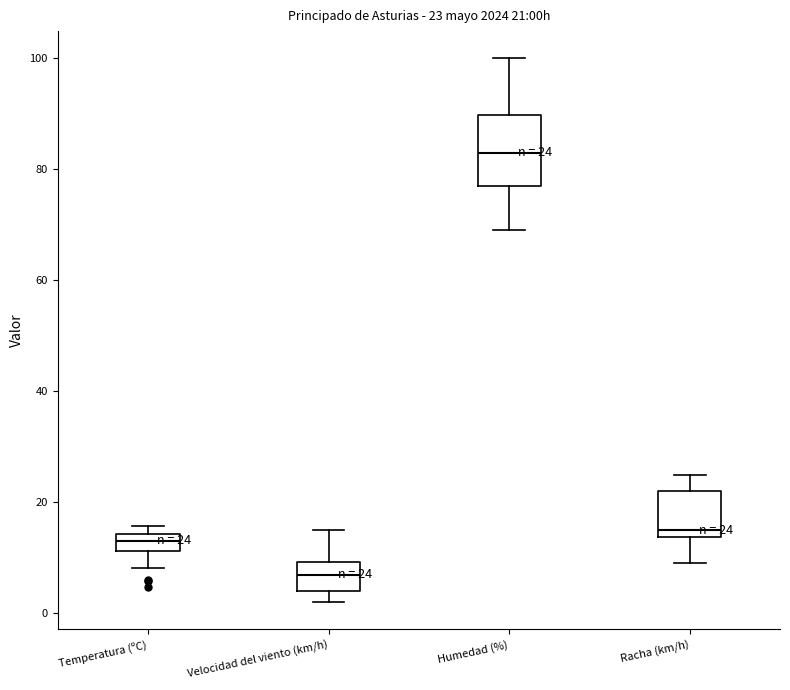

Which box's median line is the highest?

Humedad (%)